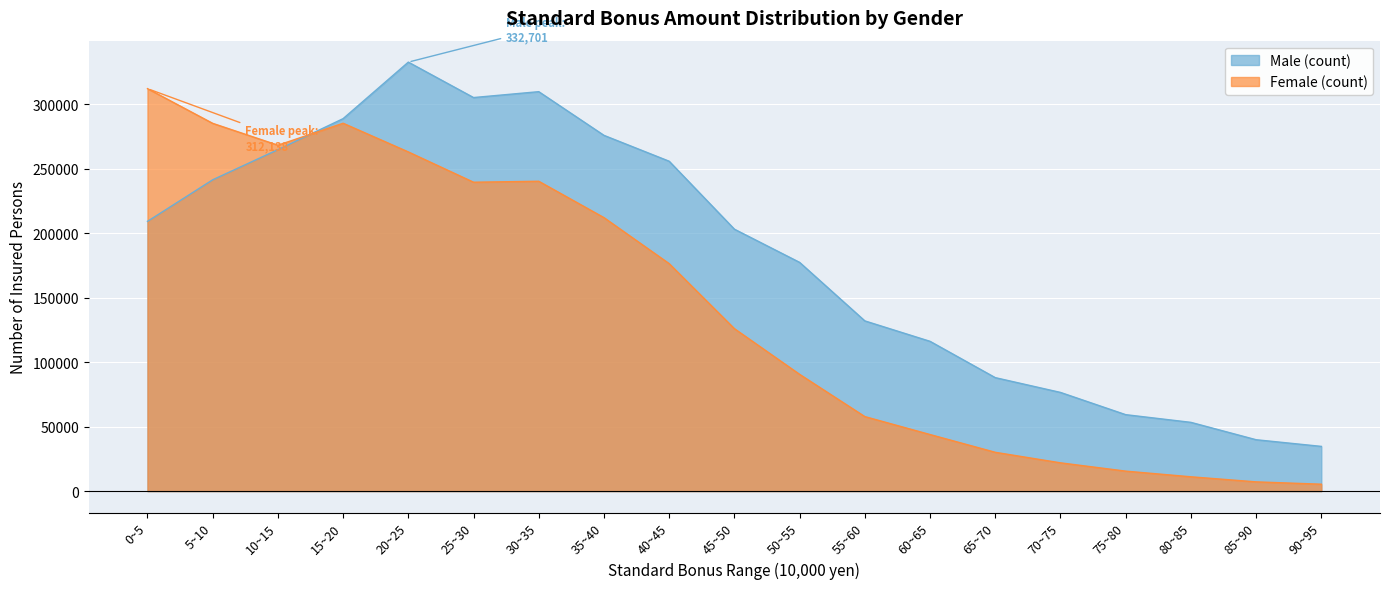

Reading left to right, transcribe all the data shown in this chart.

Male (count): 209201	241444	264817	288866	332701	305222	309784	275901	255835	203134	177393	132019	116171	88010	76546	59292	53326	39855	34687
Female (count): 312138	285226	268272	285299	263047	239558	240305	212095	176409	125993	90563	57800	43880	30102	21934	15500	11109	7171	5357